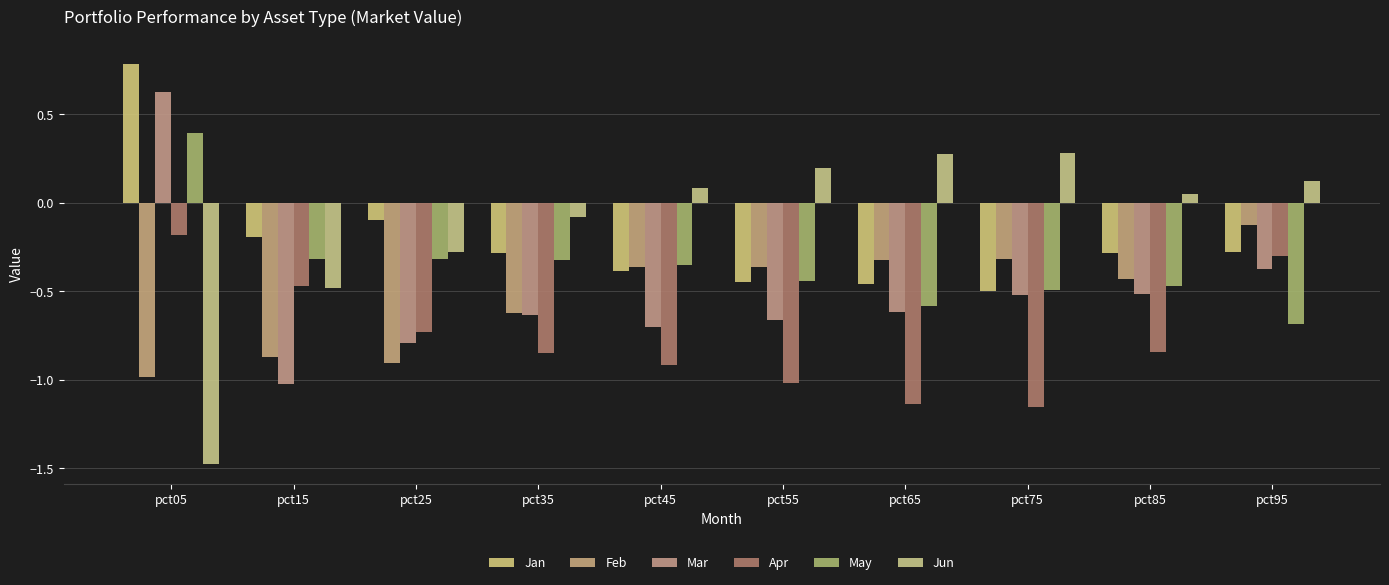

True or false: Apr has a value of -0.7 at pct25.

True